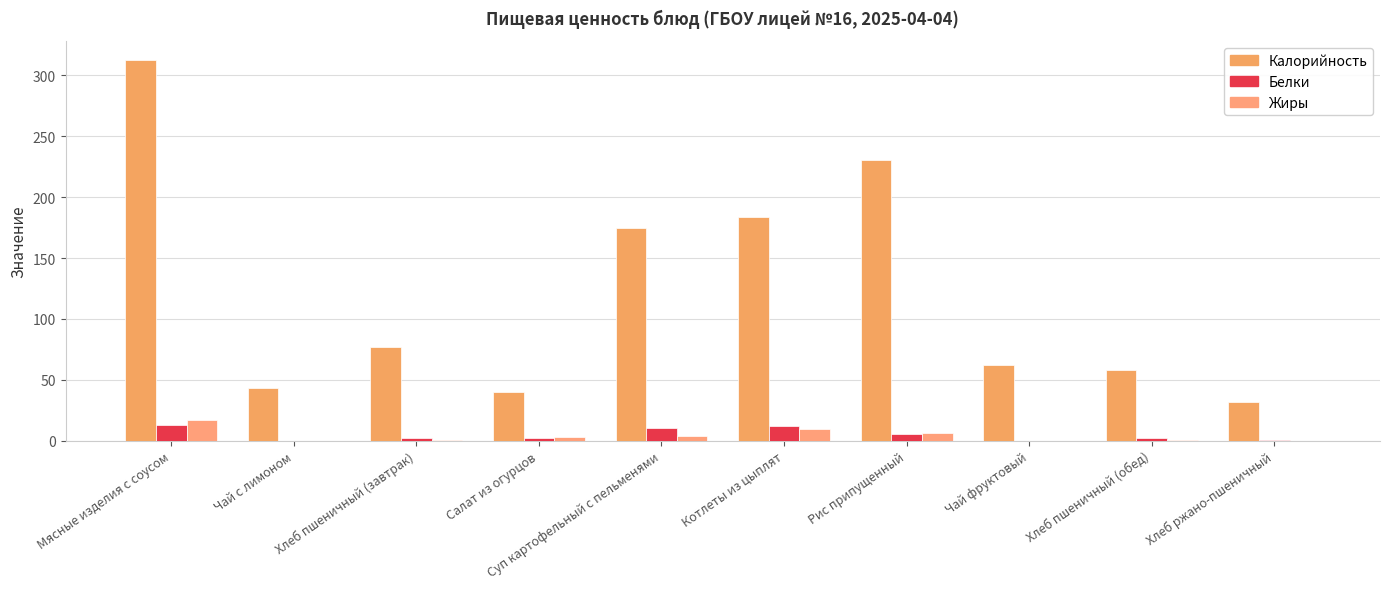

What is the sum of the Калорийность values at Суп картофельный с пельменями and Чай фруктовый?

236.6